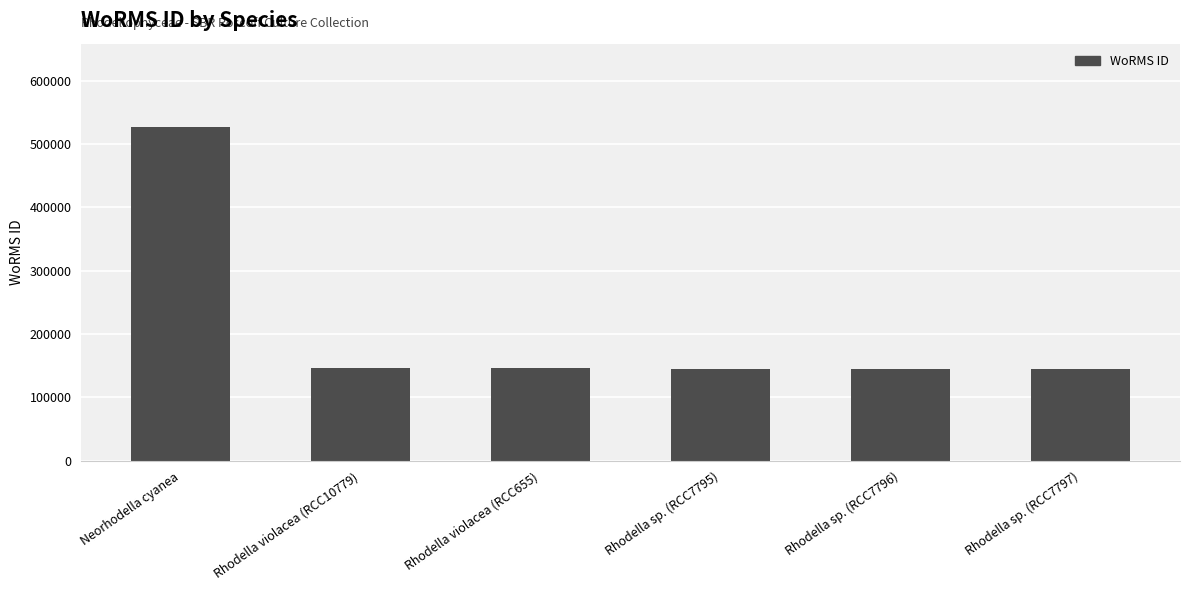

Count the number of data series in this chart.

1